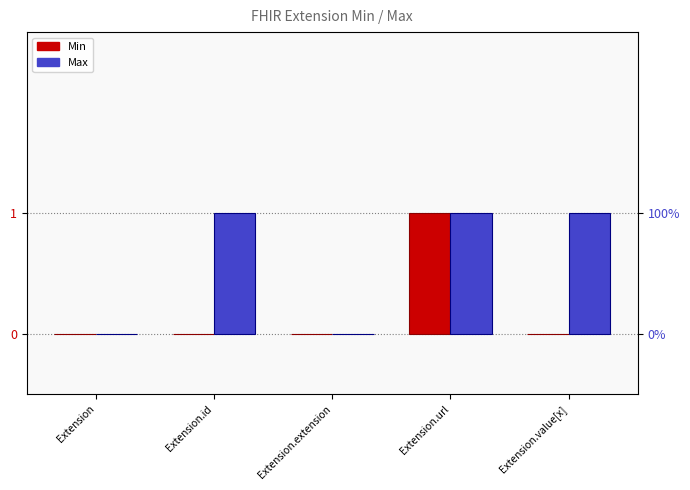

What position from the right is Extension.id?

4